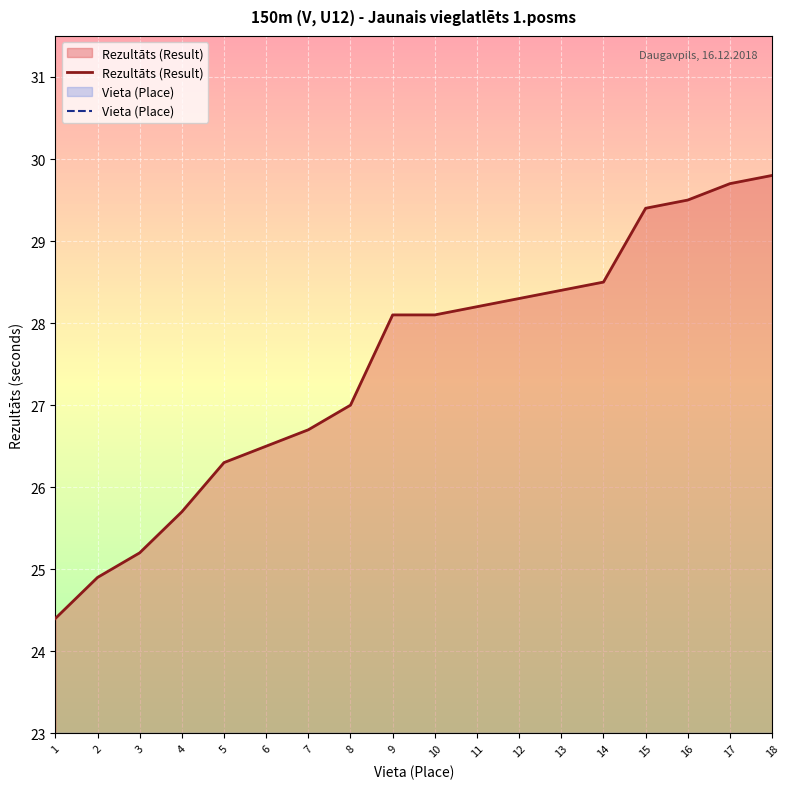

Rank the categories by Rezultāts (Result) value from lowest to highest.

1, 2, 3, 4, 5, 6, 7, 8, 9, 10, 11, 12, 13, 14, 15, 16, 17, 18